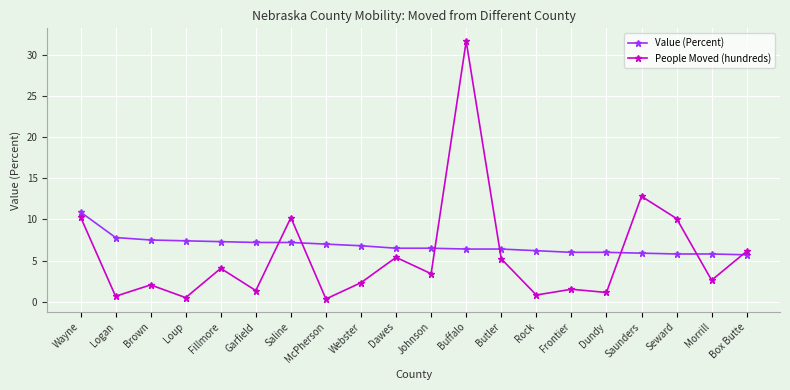

Does the chart have visible grid lines?

Yes